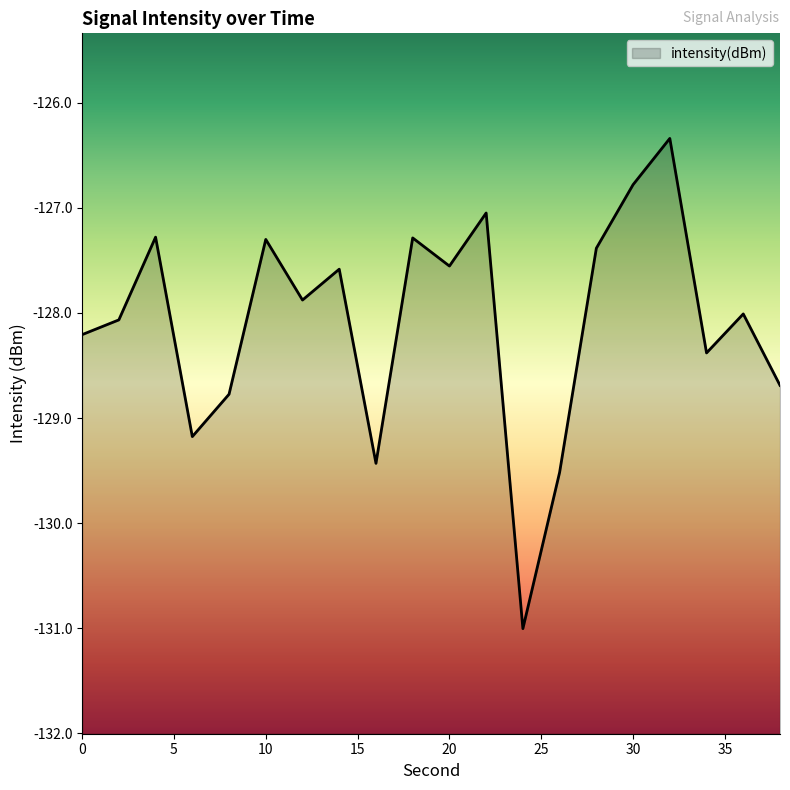

How many series are shown in this chart?

1